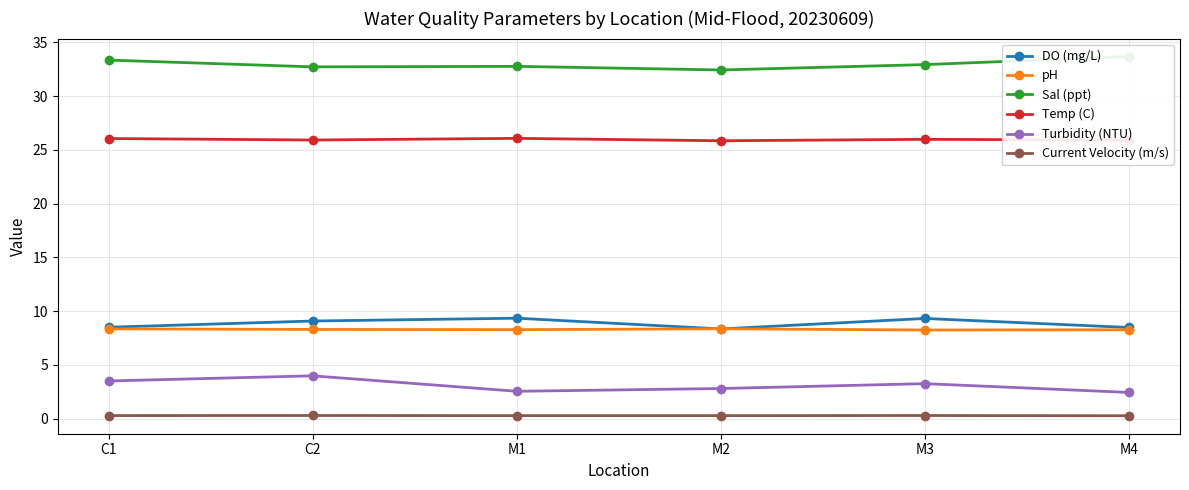

What is the approximate value of Turbidity (NTU) at M2?

2.8